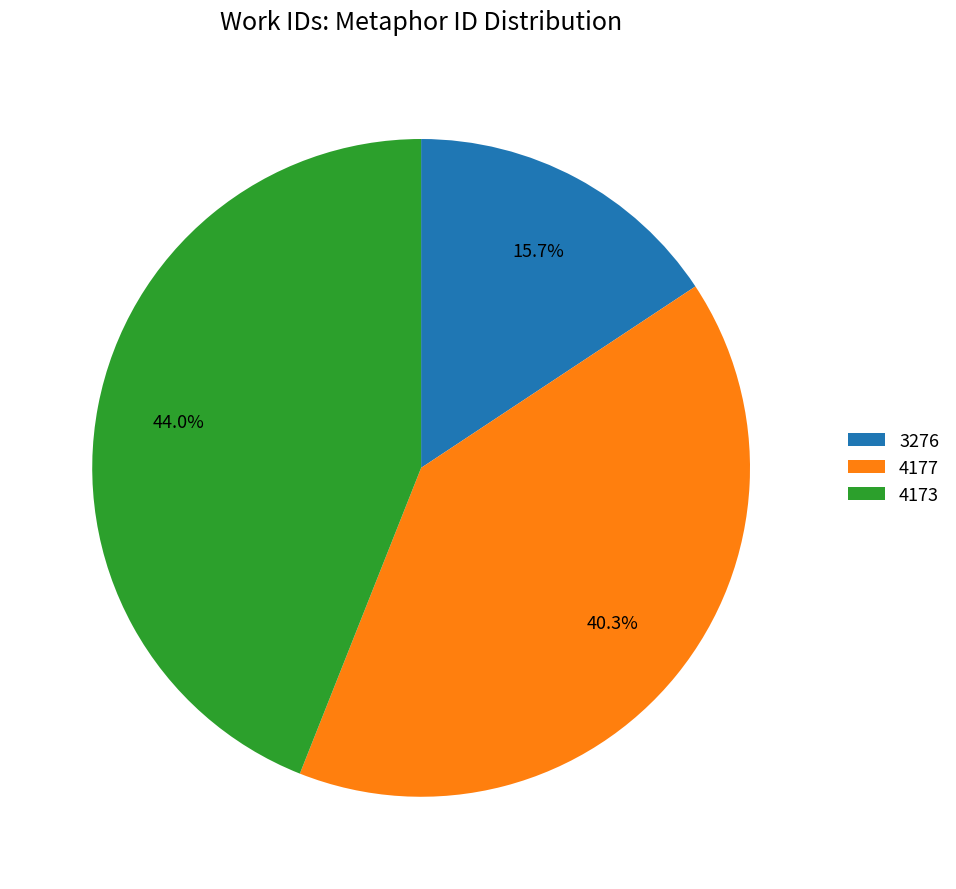

True or false: 3276 accounts for 16% of the total.

True